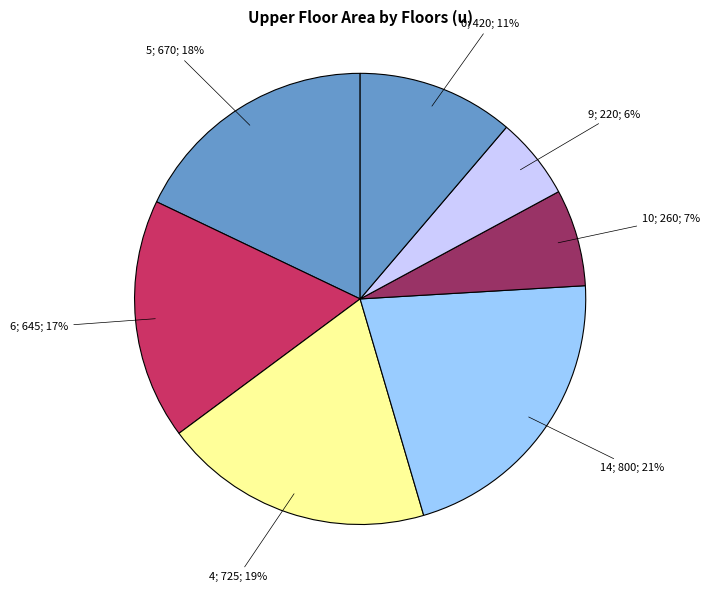

Is there a majority slice in this chart?

No